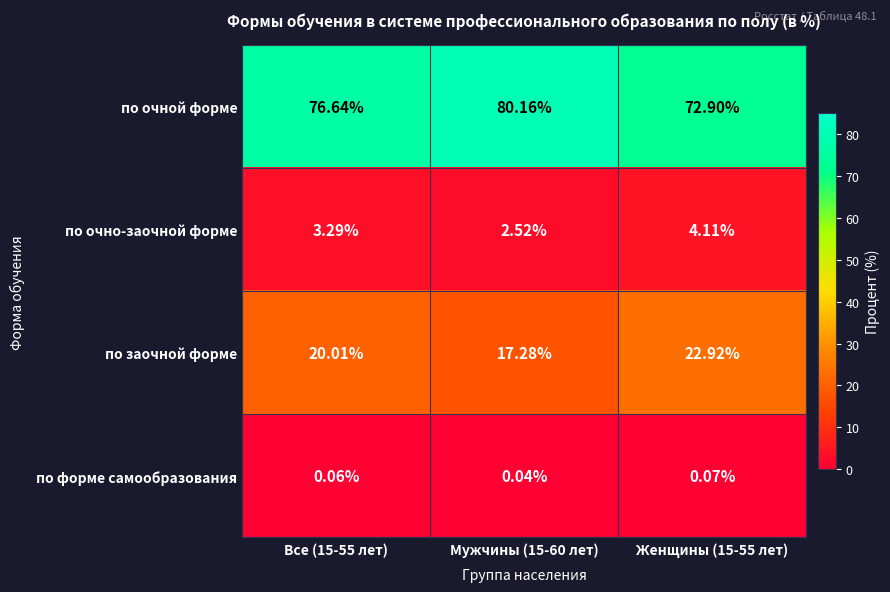

What is the total value across all series at Все (15-55 лет)?

100.0